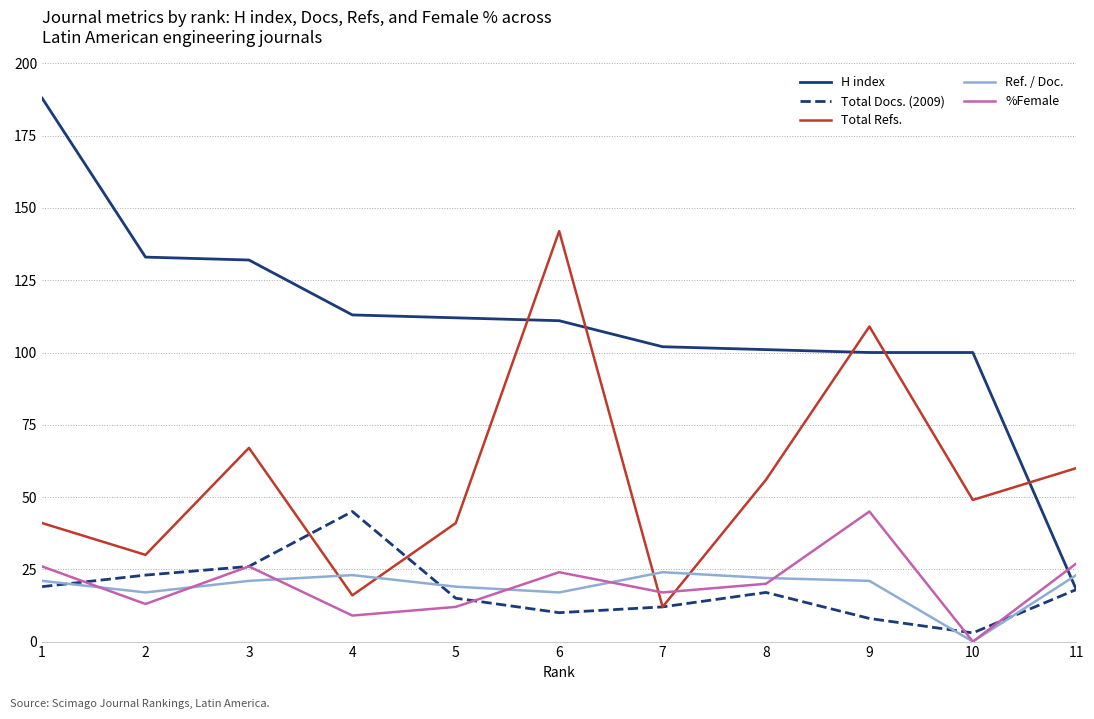

Between 9 and 10, which series saw the biggest shift?

Total Refs.